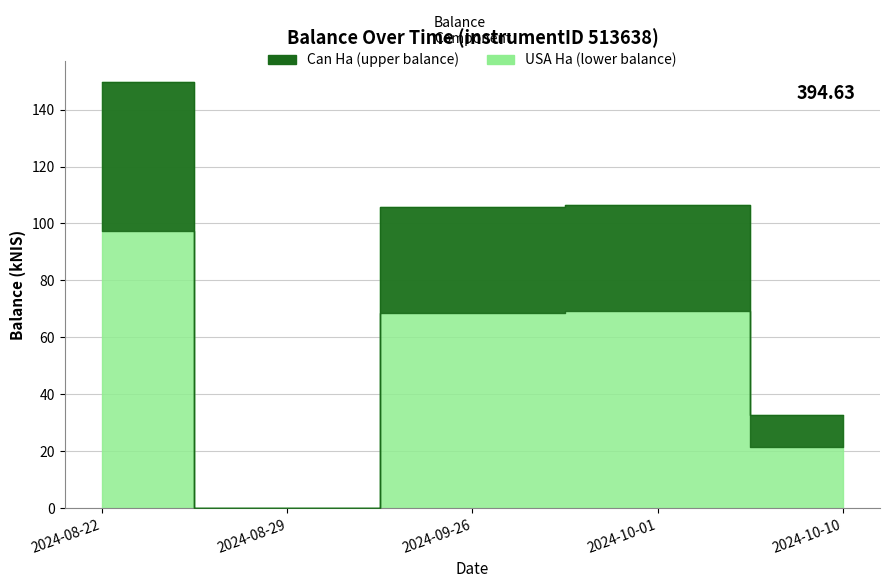

Does the chart display data point markers on the line(s)?

No